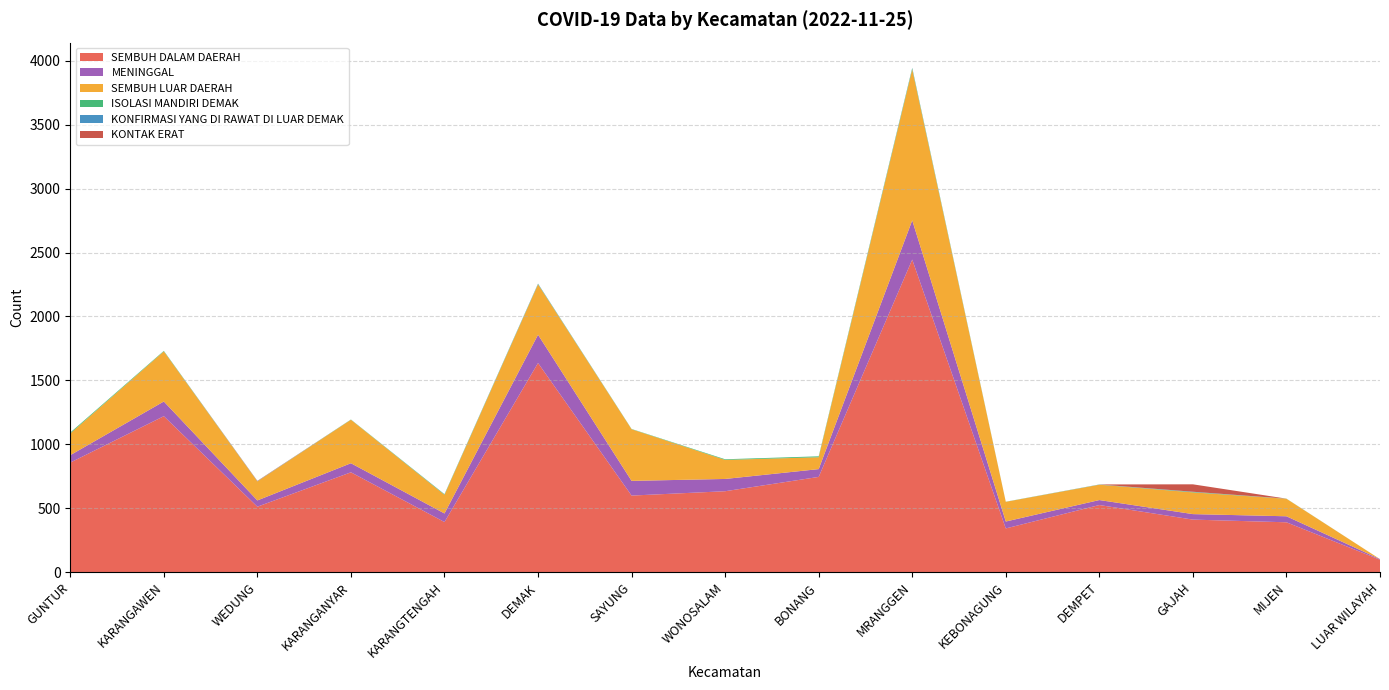

Reading left to right, list all the values displayed in this chart.

SEMBUH DALAM DAERAH: GUNTUR=857	KARANGAWEN=1220	WEDUNG=512	KARANGANYAR=781	KARANGTENGAH=392	DEMAK=1636	SAYUNG=599	WONOSALAM=633	BONANG=745	MRANGGEN=2445	KEBONAGUNG=342	DEMPET=525	GAJAH=411	MIJEN=390	LUAR WILAYAH=97
MENINGGAL: GUNTUR=58	KARANGAWEN=115	WEDUNG=49	KARANGANYAR=71	KARANGTENGAH=67	DEMAK=221	SAYUNG=115	WONOSALAM=96	BONANG=61	MRANGGEN=307	KEBONAGUNG=54	DEMPET=39	GAJAH=43	MIJEN=47	LUAR WILAYAH=5
SEMBUH LUAR DAERAH: GUNTUR=170	KARANGAWEN=392	WEDUNG=149	KARANGANYAR=340	KARANGTENGAH=146	DEMAK=394	SAYUNG=404	WONOSALAM=149	BONANG=93	MRANGGEN=1181	KEBONAGUNG=154	DEMPET=120	GAJAH=170	MIJEN=137	LUAR WILAYAH=0
ISOLASI MANDIRI DEMAK: GUNTUR=7	KARANGAWEN=4	WEDUNG=0	KARANGANYAR=2	KARANGTENGAH=4	DEMAK=3	SAYUNG=2	WONOSALAM=5	BONANG=7	MRANGGEN=9	KEBONAGUNG=1	DEMPET=1	GAJAH=3	MIJEN=1	LUAR WILAYAH=0
KONFIRMASI YANG DI RAWAT DI LUAR DEMAK: GUNTUR=0	KARANGAWEN=0	WEDUNG=2	KARANGANYAR=0	KARANGTENGAH=1	DEMAK=3	SAYUNG=0	WONOSALAM=0	BONANG=0	MRANGGEN=3	KEBONAGUNG=0	DEMPET=1	GAJAH=2	MIJEN=0	LUAR WILAYAH=0
KONTAK ERAT: GUNTUR=0	KARANGAWEN=0	WEDUNG=2	KARANGANYAR=0	KARANGTENGAH=0	DEMAK=0	SAYUNG=0	WONOSALAM=0	BONANG=0	MRANGGEN=0	KEBONAGUNG=0	DEMPET=0	GAJAH=58	MIJEN=0	LUAR WILAYAH=0